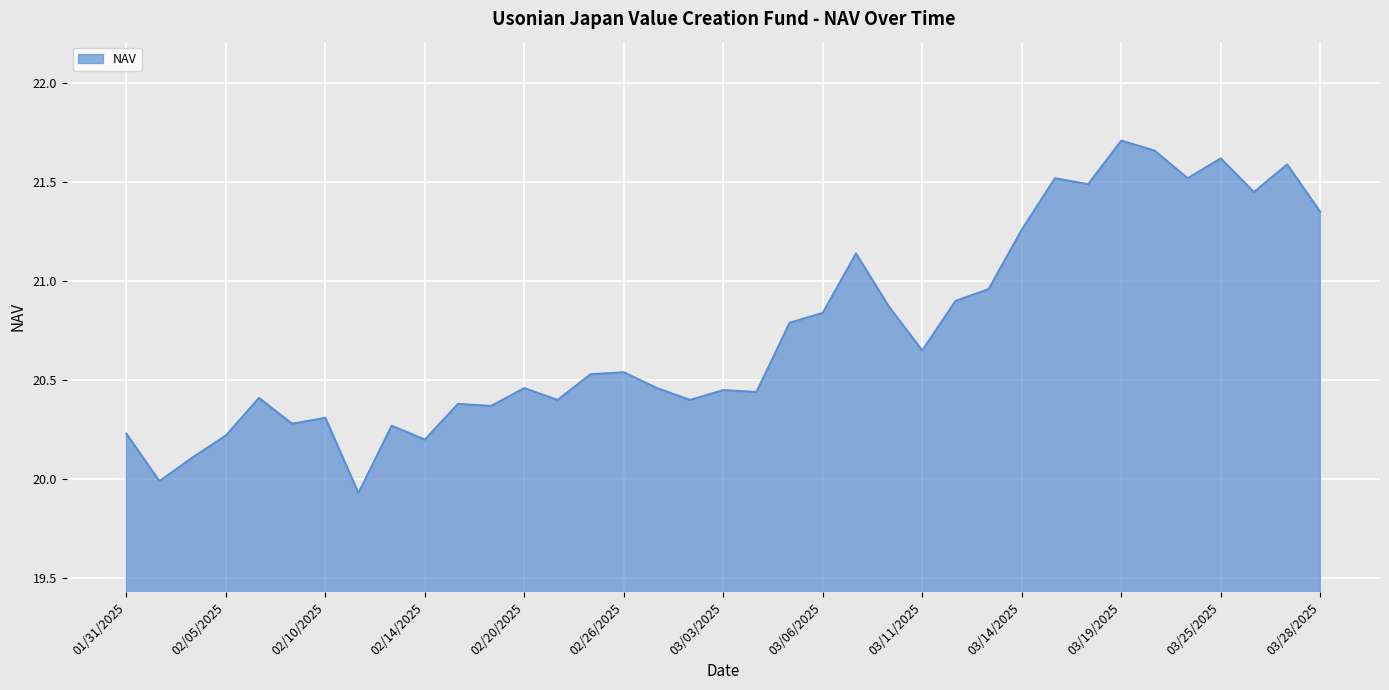

What is the difference between the maximum and minimum values?

1.8